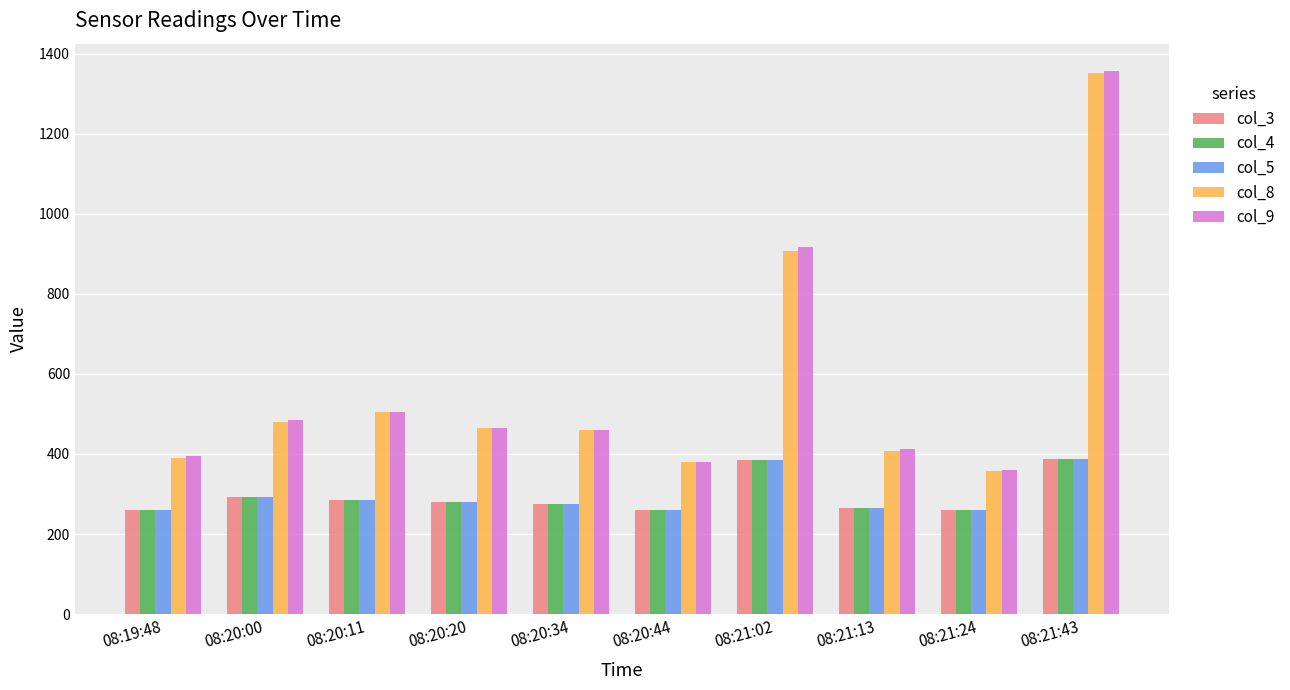

What is the label of the 10th bar from the right?

08:19:48